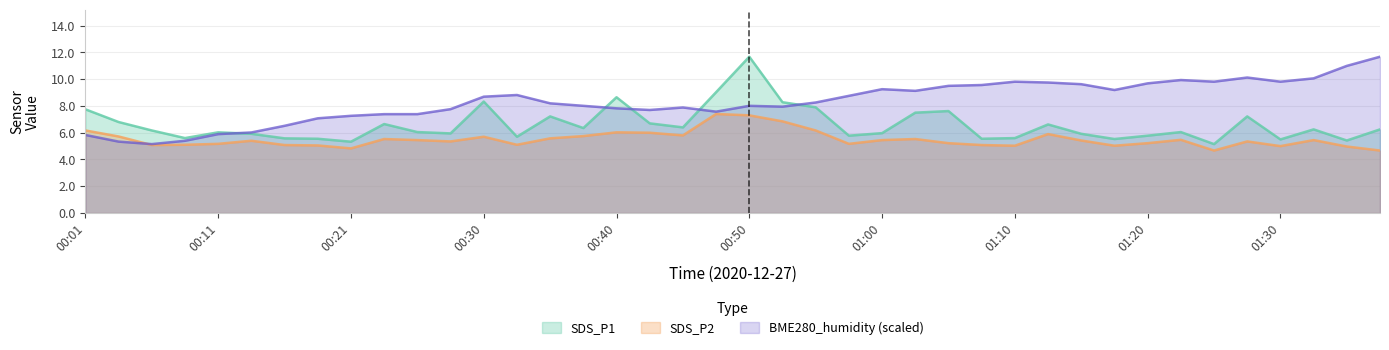

Rank the categories by SDS_P1 value from lowest to highest.

01:25, 00:21, 01:35, 01:30, 01:18, 00:18, 01:08, 00:16, 00:08, 01:10, 00:33, 00:58, 01:20, 00:13, 01:15, 00:28, 01:00, 00:11, 00:25, 01:23, 00:06, 01:33, 01:38, 00:38, 00:45, 01:13, 00:23, 00:43, 00:03, 00:35, 01:28, 01:03, 01:05, 00:01, 00:55, 00:53, 00:30, 00:40, 00:48, 00:50